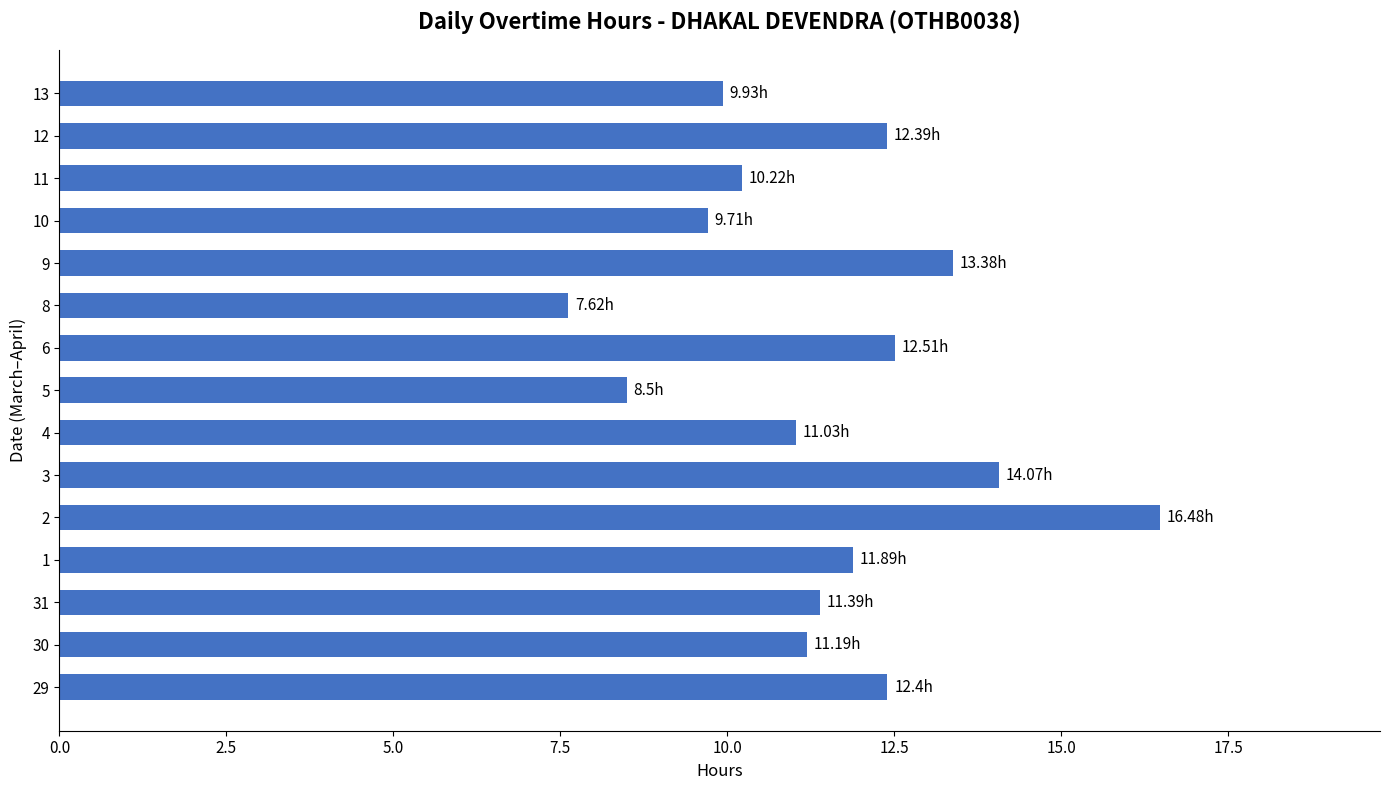

What is the change in value from 30 to 3?

+2.9